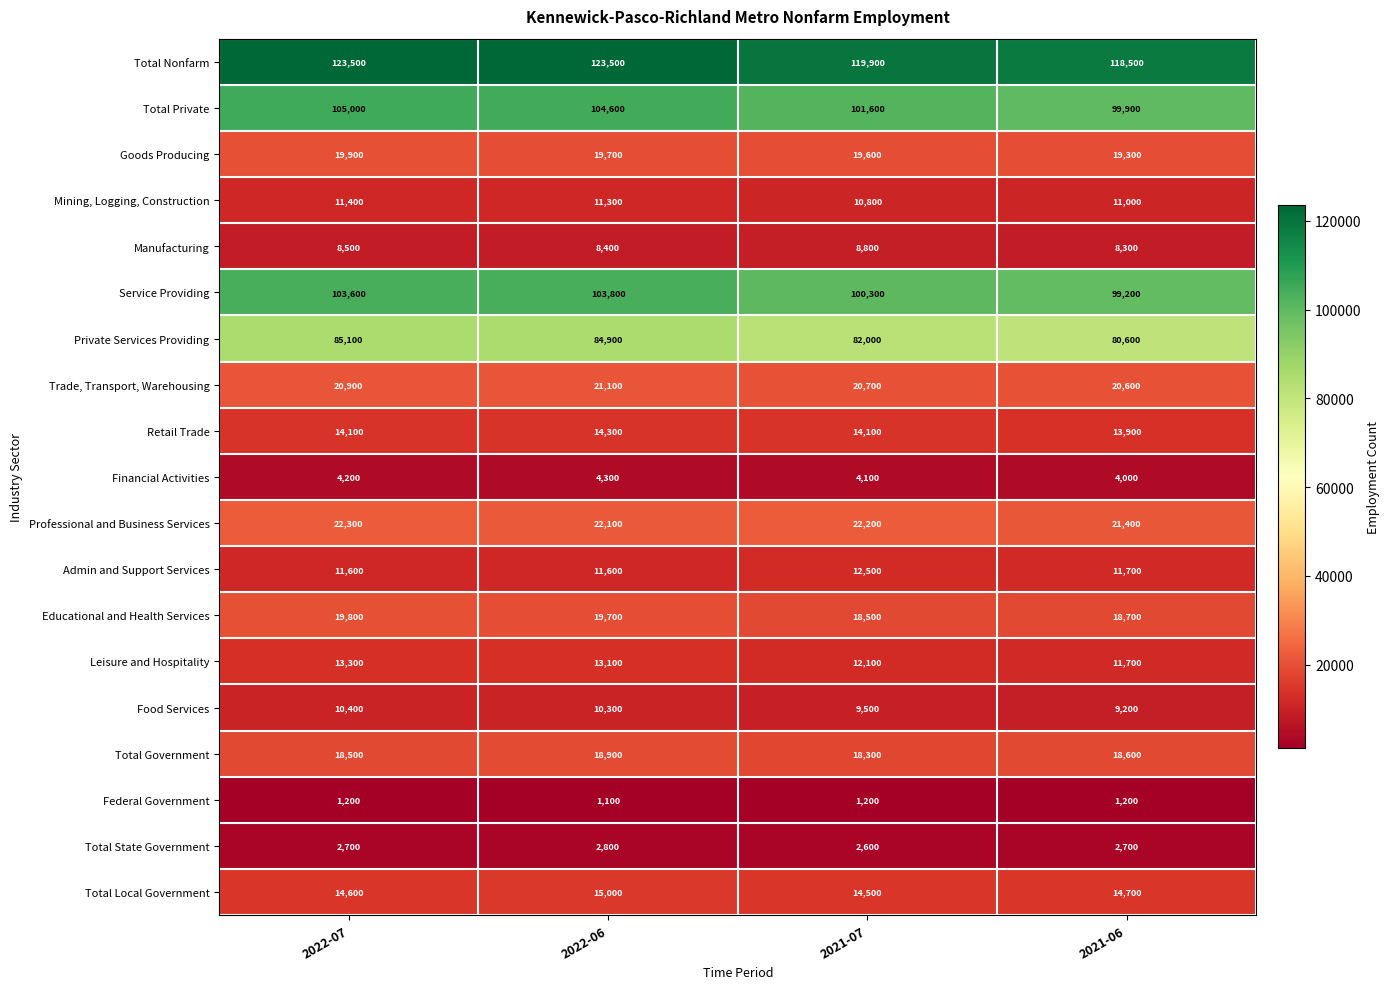

True or false: Service Providing has a value of 135596 at 2021-07.

False